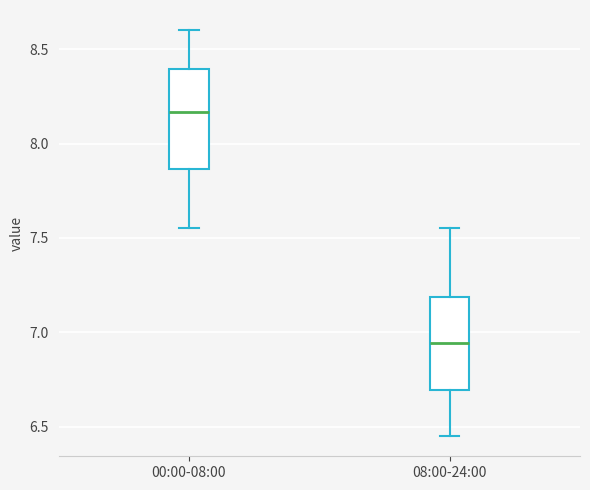

Reading left to right, transcribe this box plot: for each box, give where its median line is, the range the box spans, and where its two whiskers end, as read against the y-axis. The values are not printed on the chart, so give them approximately, as read against the axis.

00:00-08:00: median 8.15, box 7.85 to 8.40, whiskers 7.55 to 8.60
08:00-24:00: median 6.95, box 6.70 to 7.20, whiskers 6.45 to 7.55